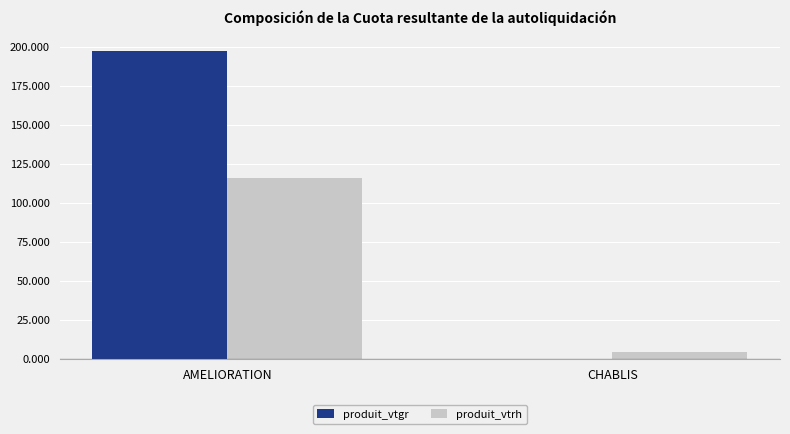

What is the maximum value shown in the chart?

196.9